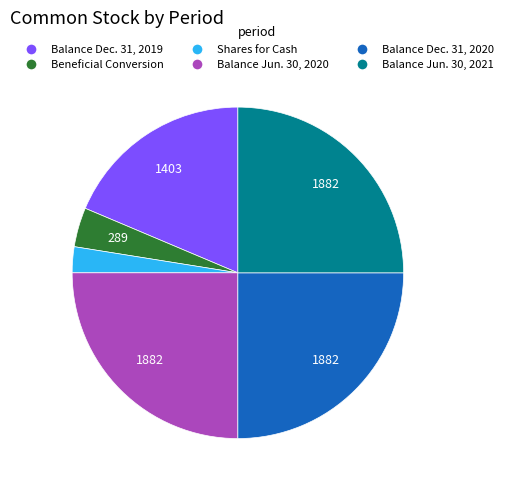

The Balance Dec. 31, 2020 slice represents 30% of the pie. True or false?

False